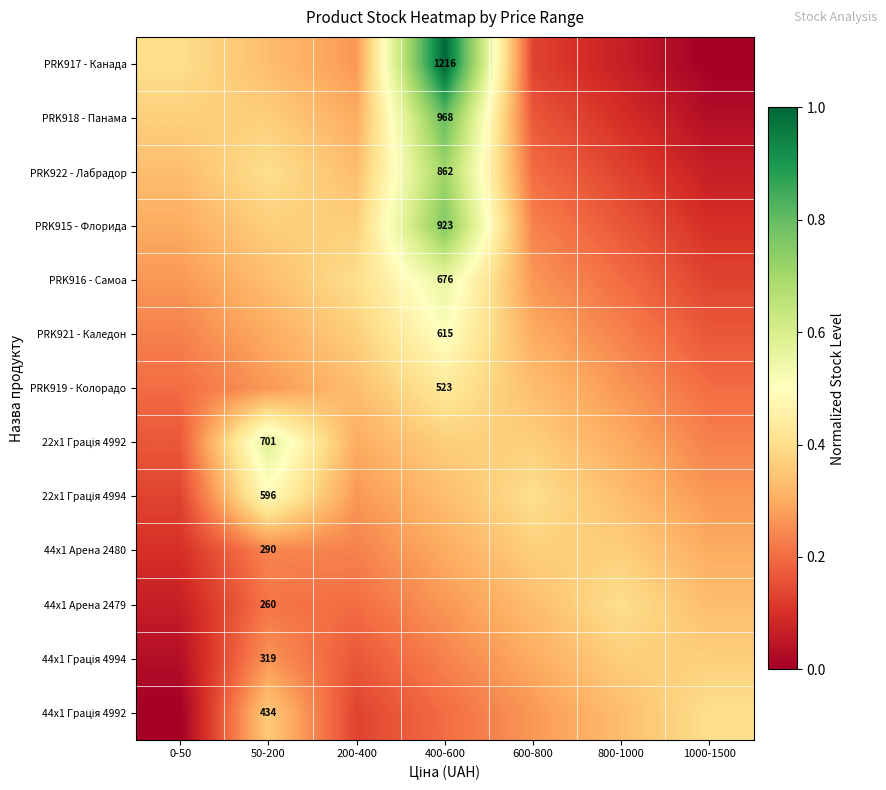

How many data points in 44x1 Грація 4992 are above 0?

6